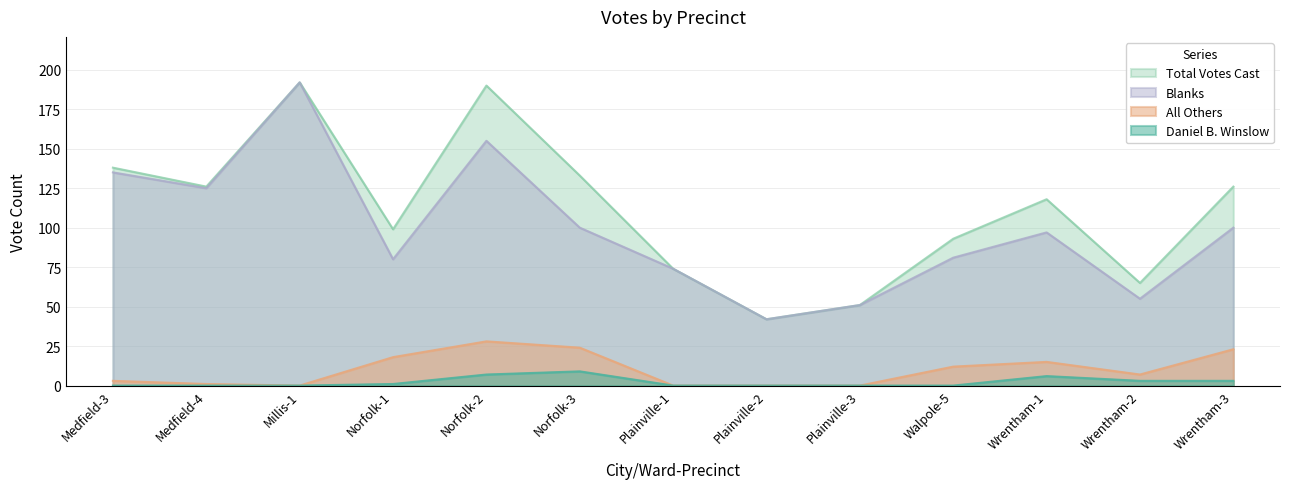

List the series in order of their peak value, highest first.

Blanks, Total Votes Cast, All Others, Daniel B. Winslow